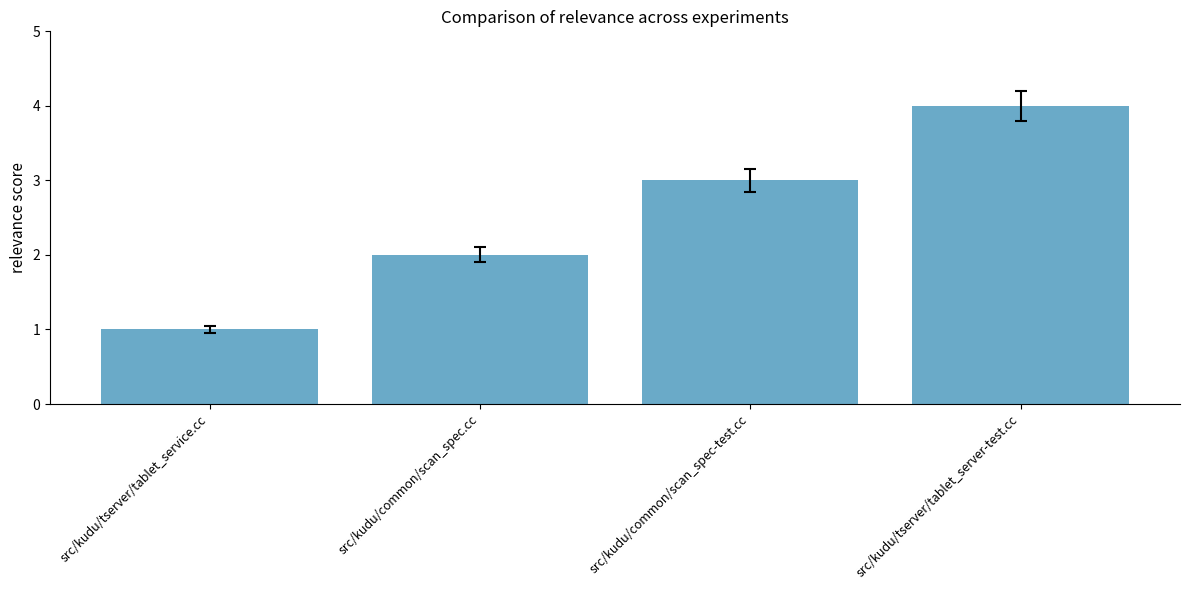

What is the label of the 2nd bar from the right?

src/kudu/common/scan_spec-test.cc